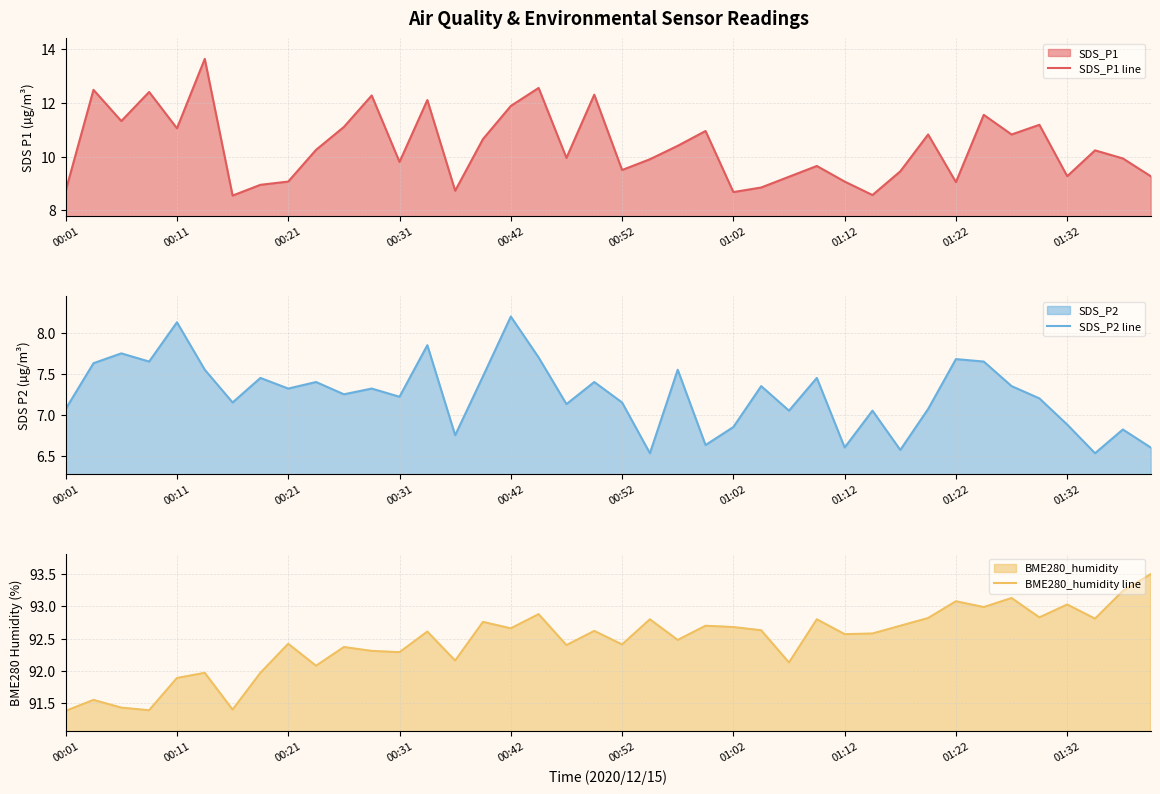

What is the difference between the SDS_P2 line values at 38 and 37?

0.3